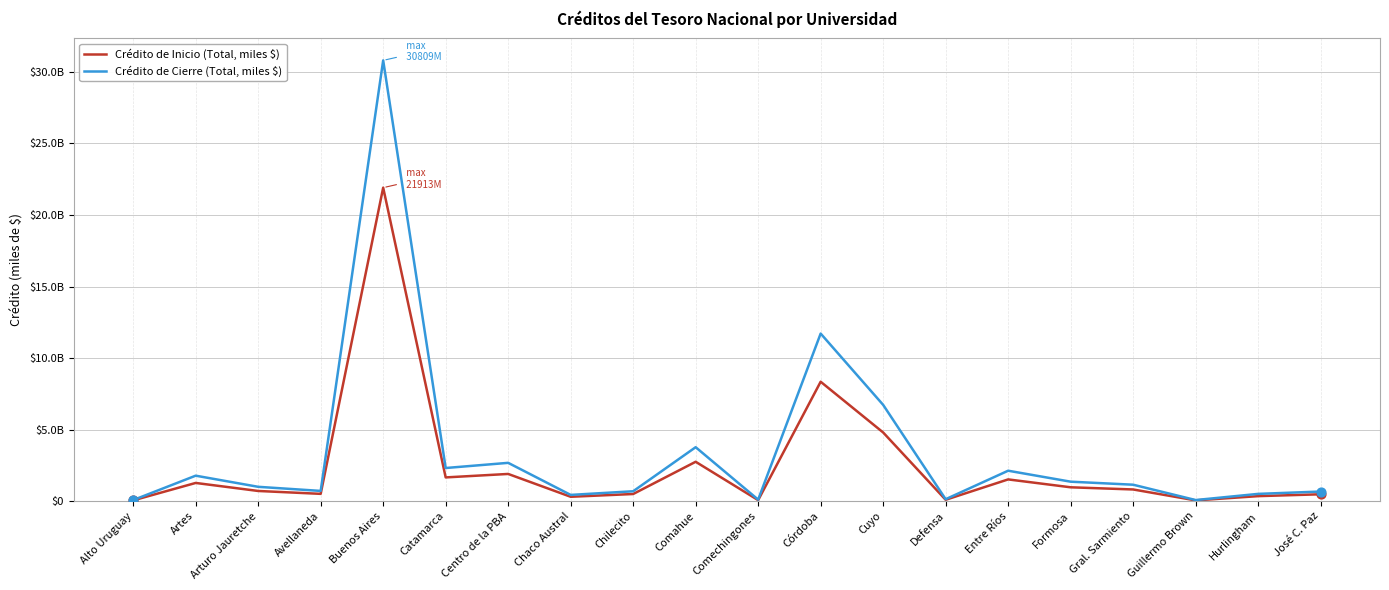

Which series has the largest total across all categories?

Crédito de Cierre (Total, miles $)